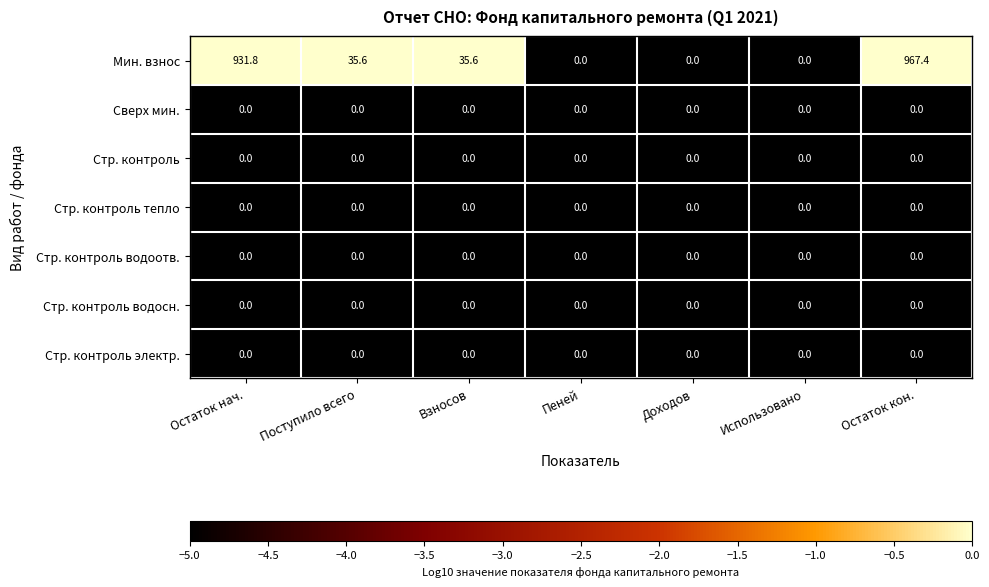

Which series has the largest total across all categories?

Мин. взнос